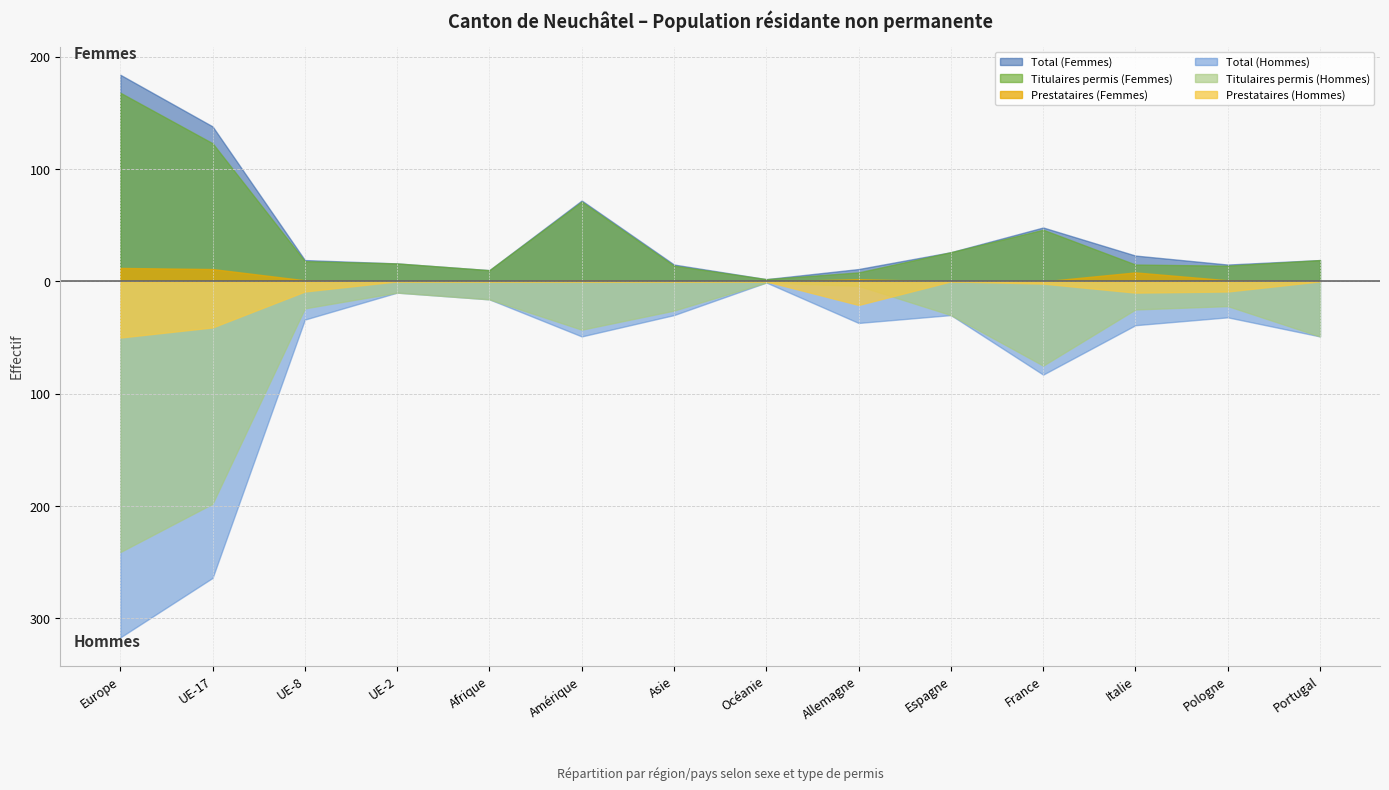

What is the label of the 4th point from the left?

UE-2